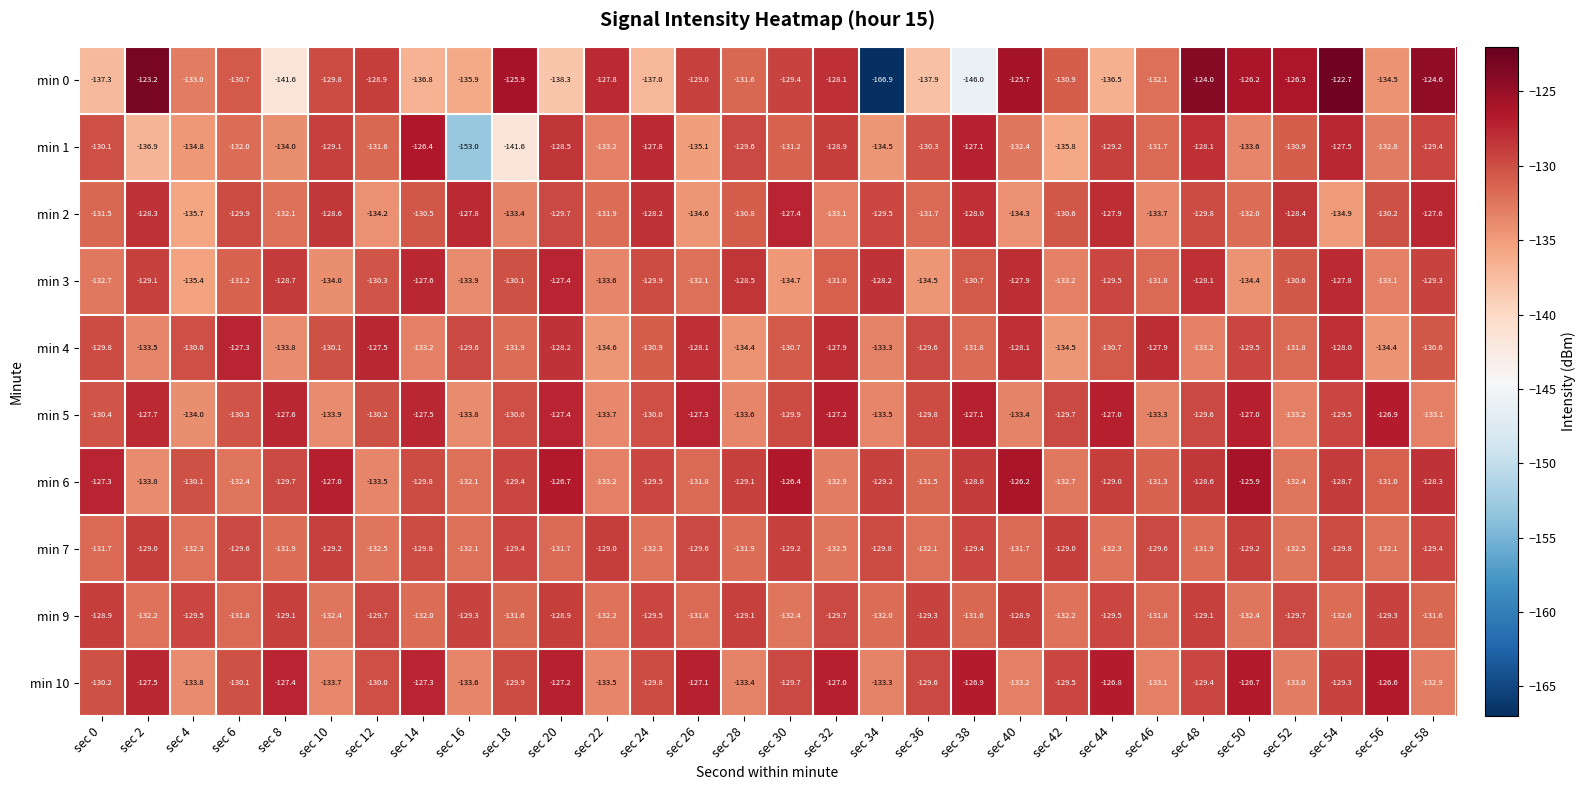

At which category is the sum across all series the highest?

sec 54